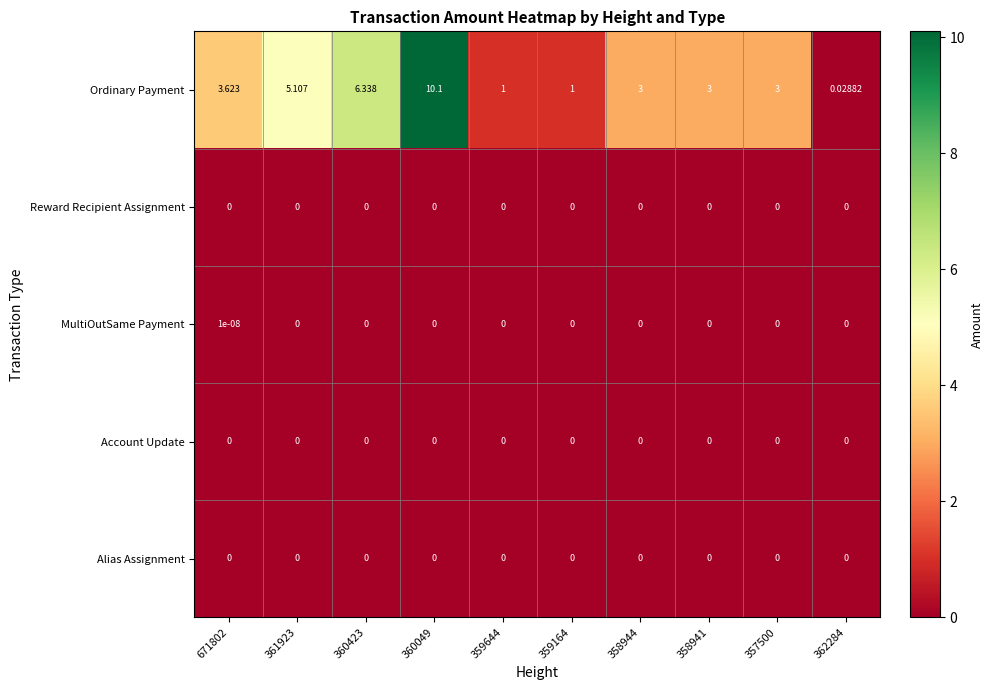

Between 360423 and 357500, which series saw the biggest shift?

Ordinary Payment